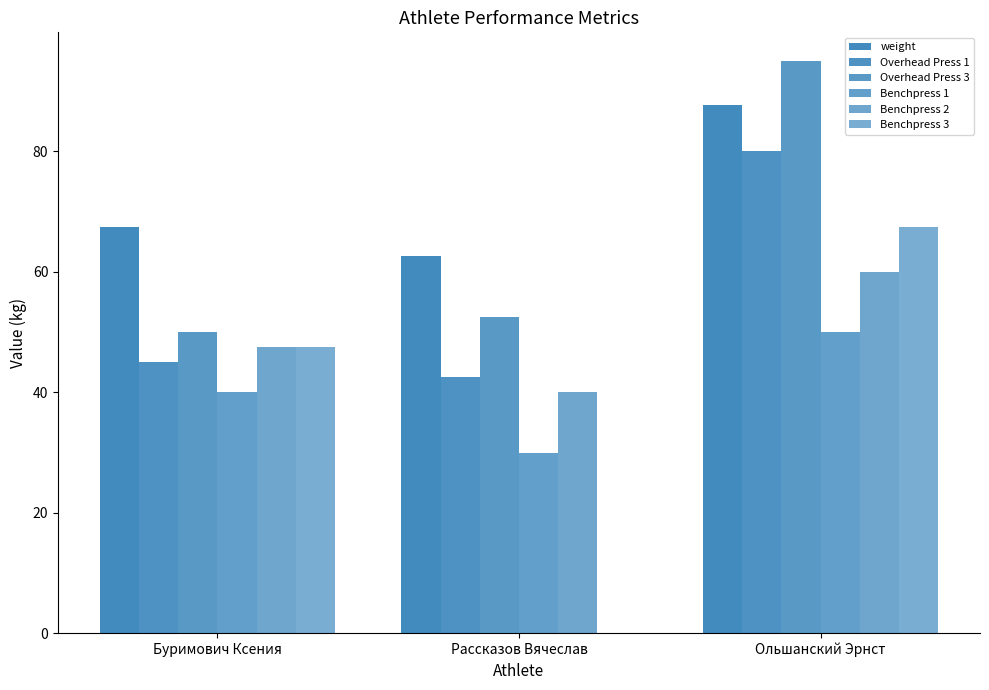

How many data points does each series have?

3